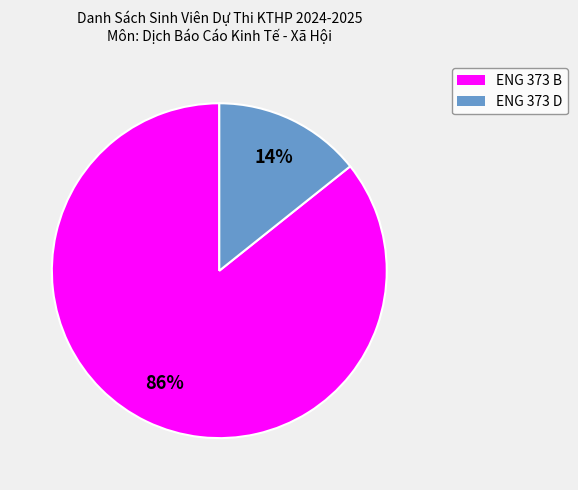

Rank the categories by value from lowest to highest.

ENG 373 D, ENG 373 B